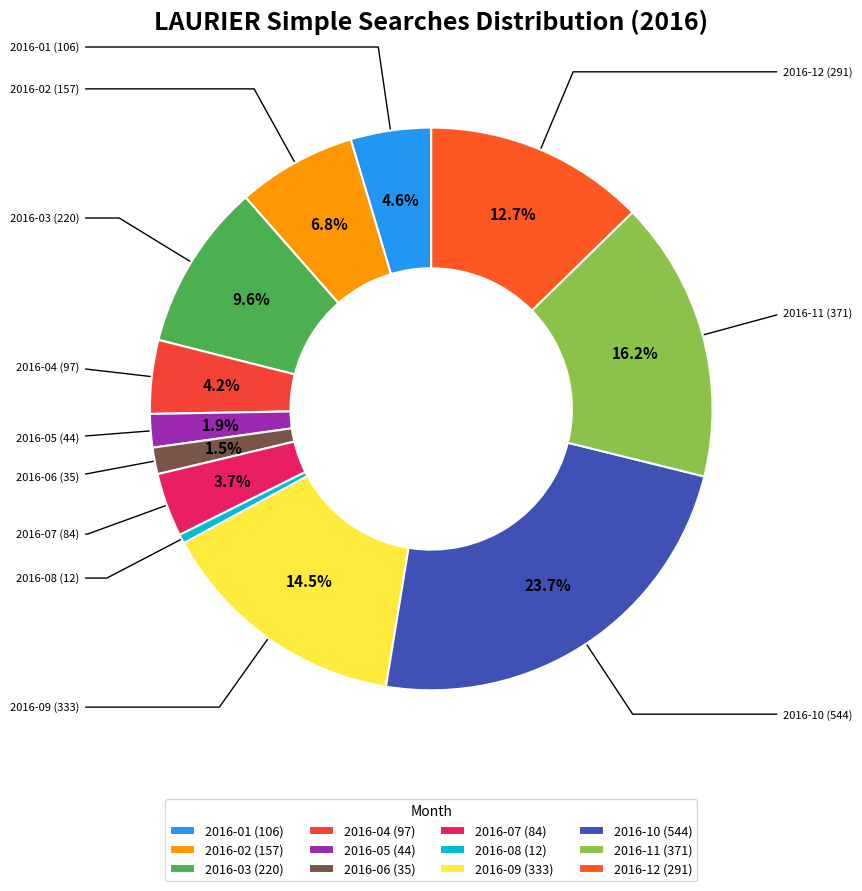

To the nearest percent, what portion does 2016-12 represent?

13%